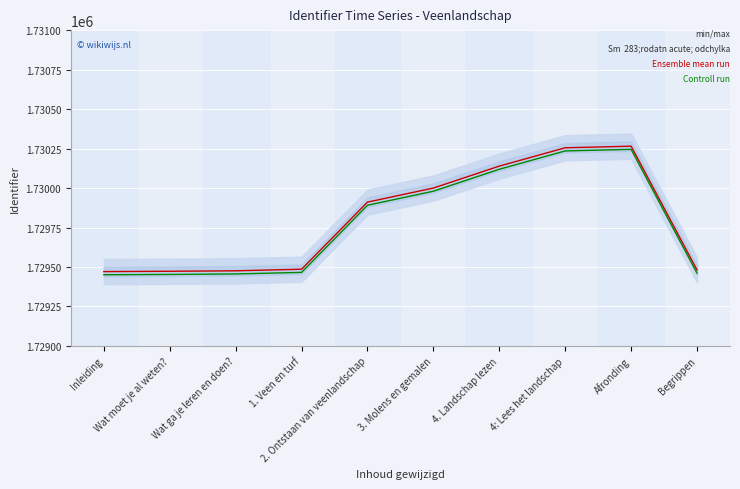

How many series are shown in this chart?

2